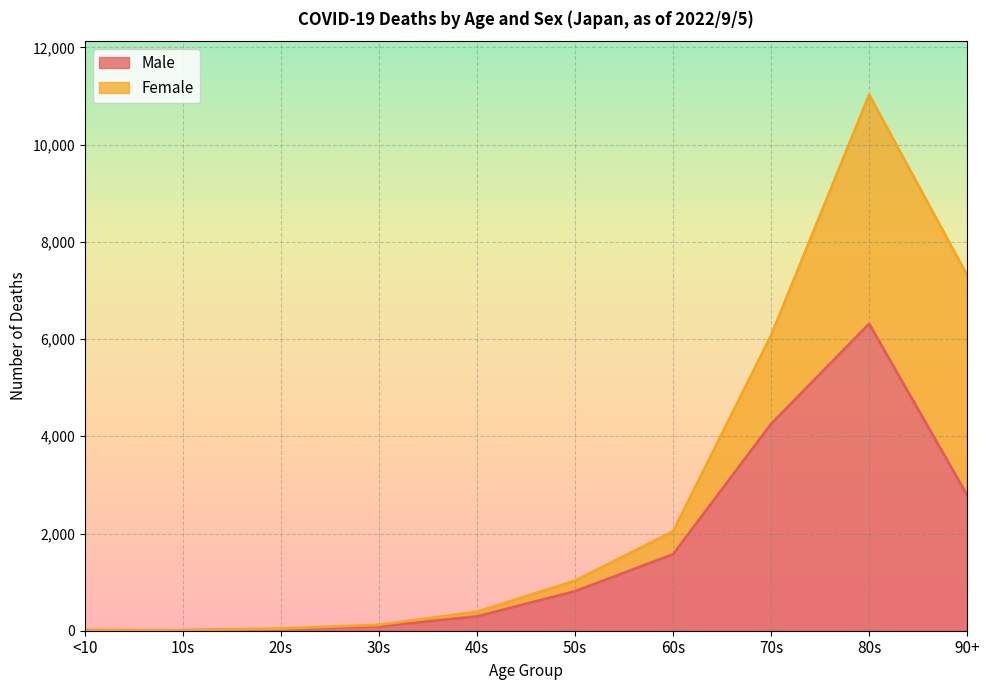

Reading left to right, what are all the values shown in this chart?

9	8	32	90	294	812	1572	4253	6313	2787